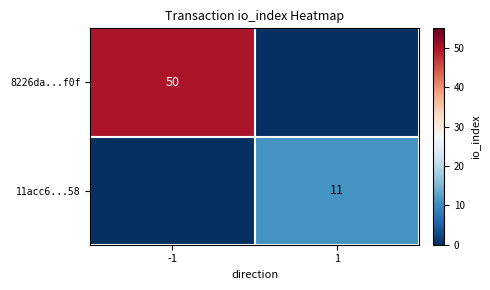

Is it true that 8226da...f0f equals 79 at -1?

False